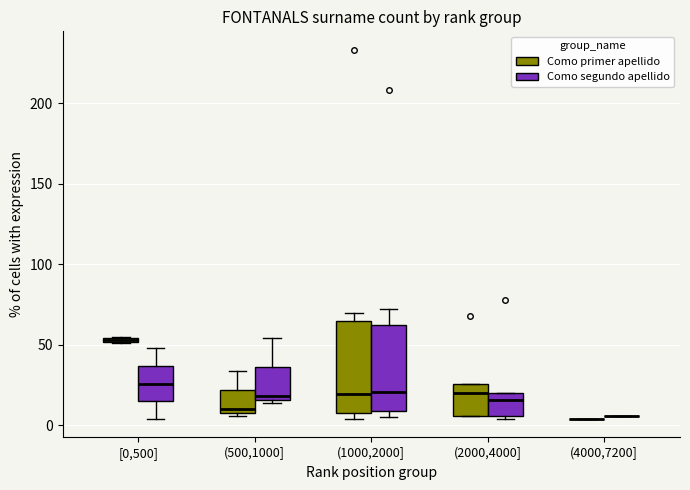

Where is the lower edge of the box for (1000,2000] (Como primer apellido) on the y-axis? The values are not printed on the chart, so give them approximately, as read against the axis.

10